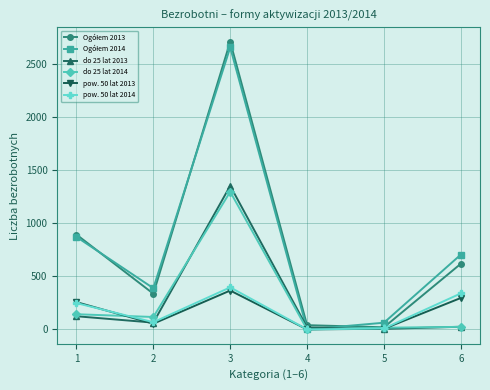

At which category is the sum across all series the highest?

3